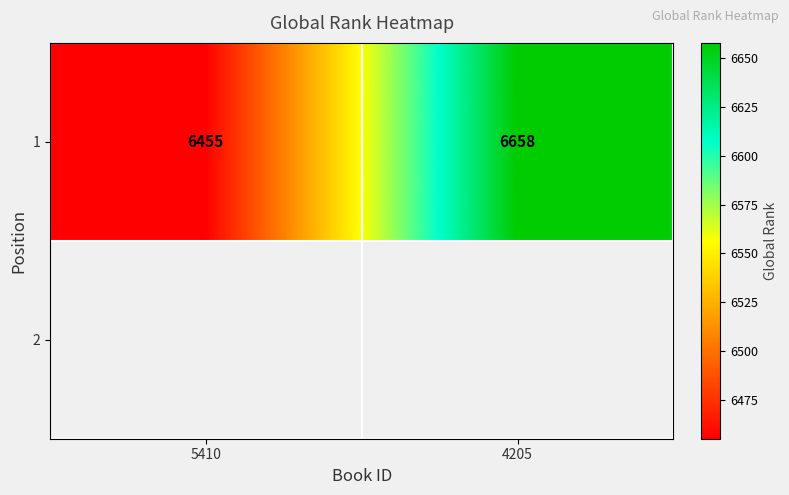

List the labels in order of value, largest first.

4205, 5410